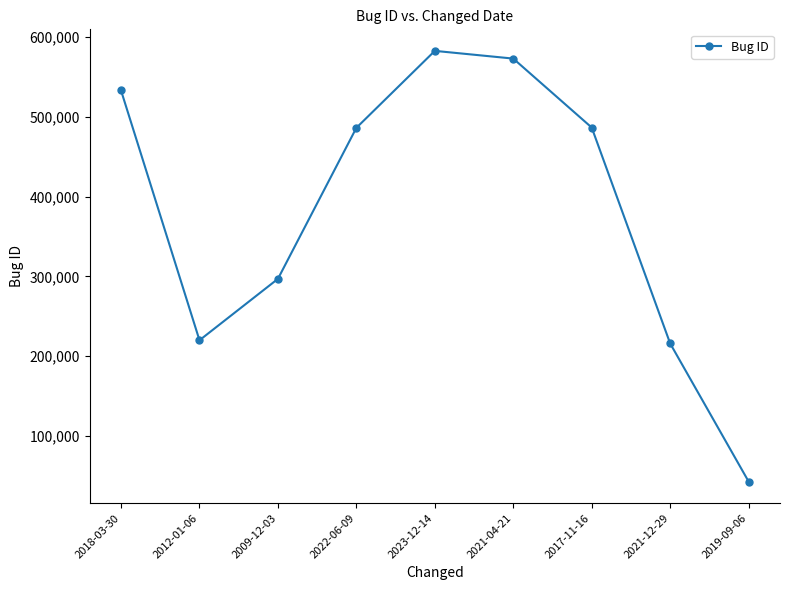

Where is the first local minimum?

2012-01-06